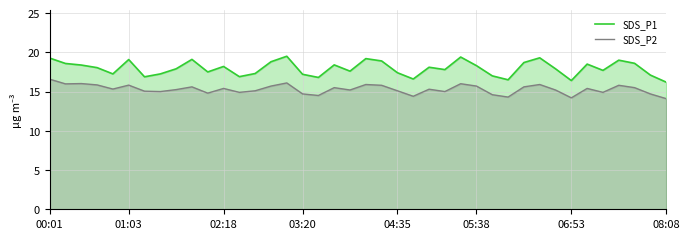

What is the value of the SDS_P1 point at the 31st from the left?

18.7